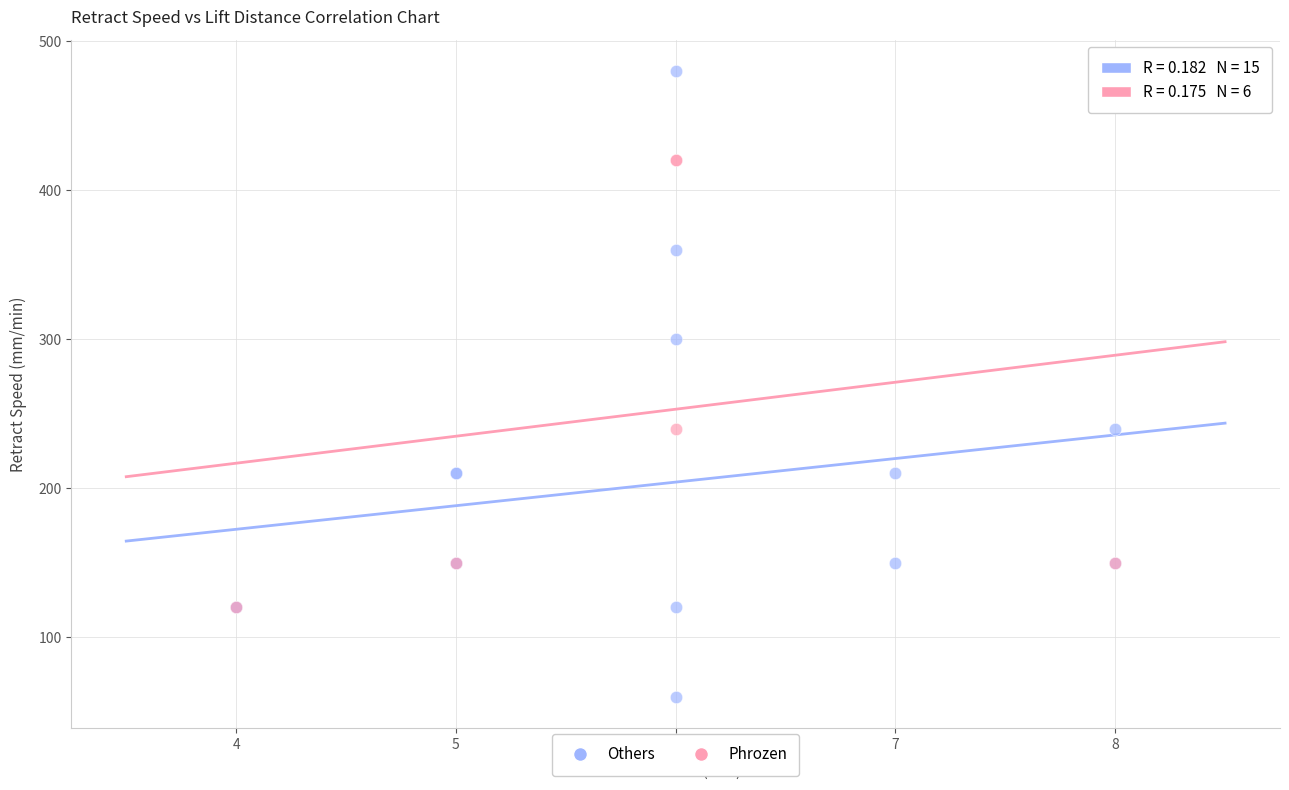

Which series contains the highest Y value?

Others